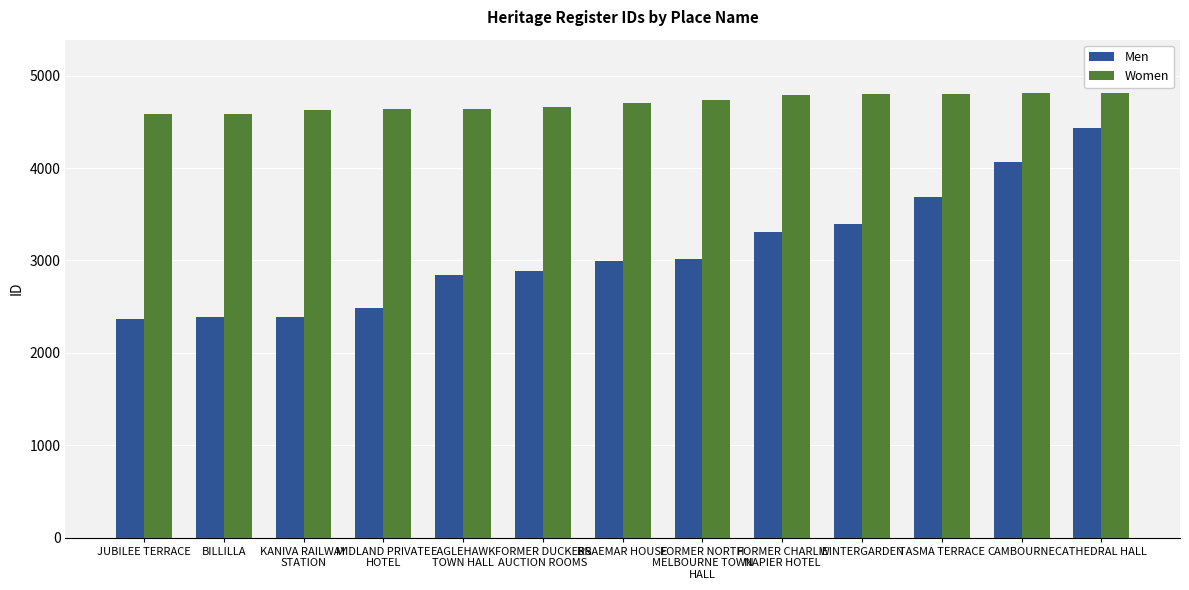

At how many categories does at least one series exceed 3191?

13